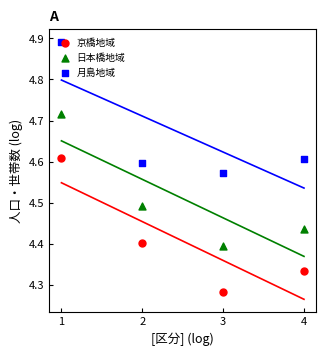

Which series contains the lowest Y value?

京橋地域